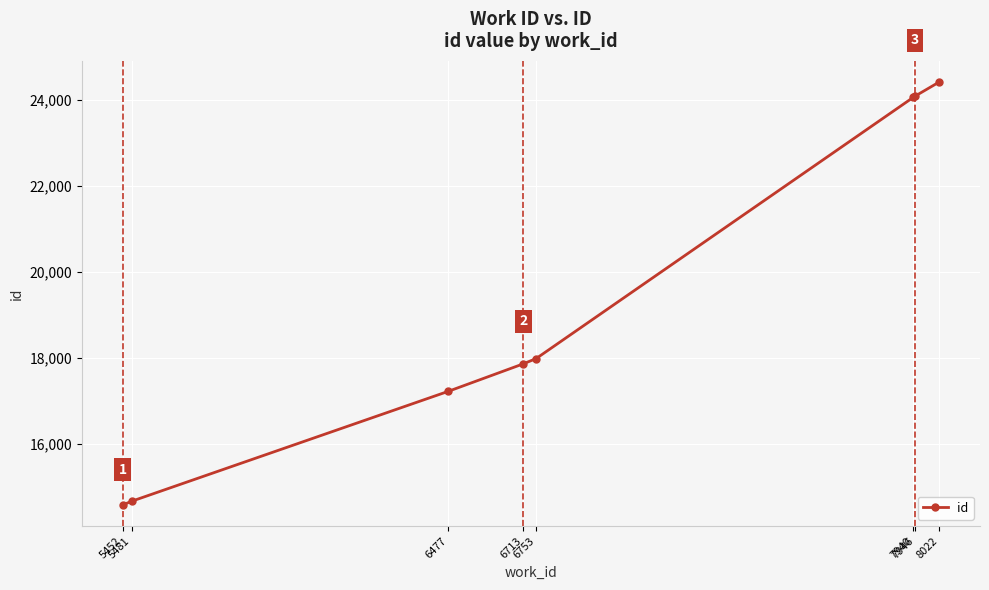

At which label is the value closest to 19498?

6753